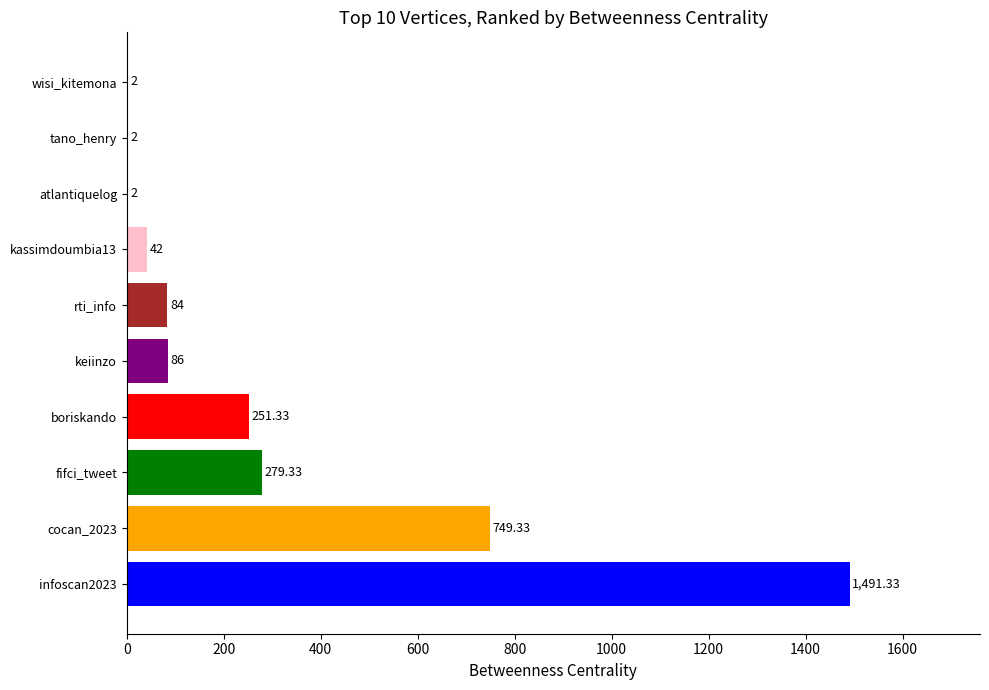

Between fifci_tweet and cocan_2023, which is larger?

cocan_2023